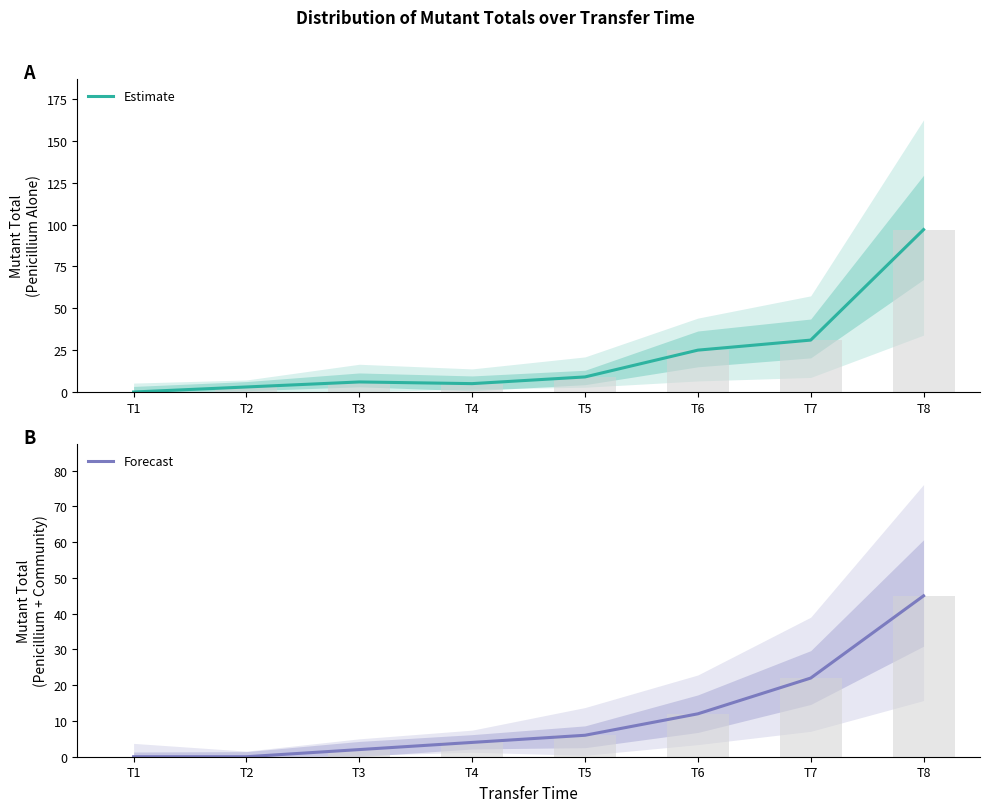

At which label does Forecast first exceed 6?

T6